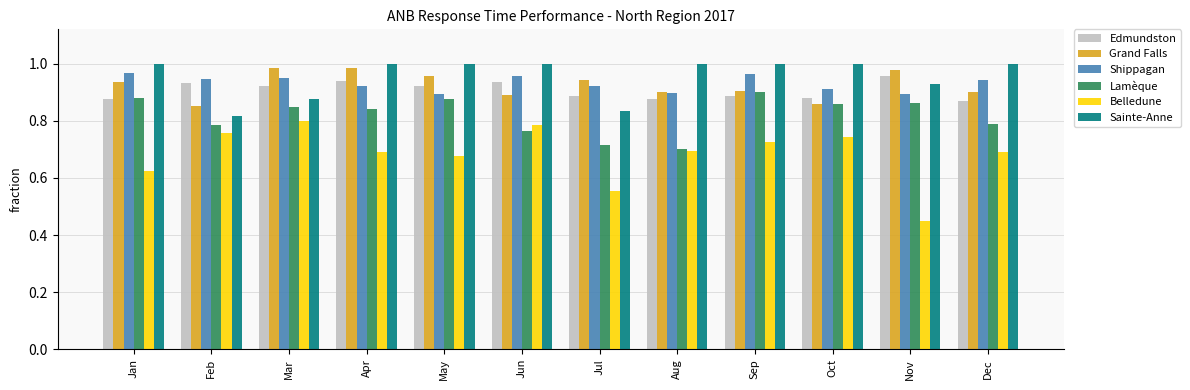

Is it true that Belledune equals 1.1 at Sep?

False